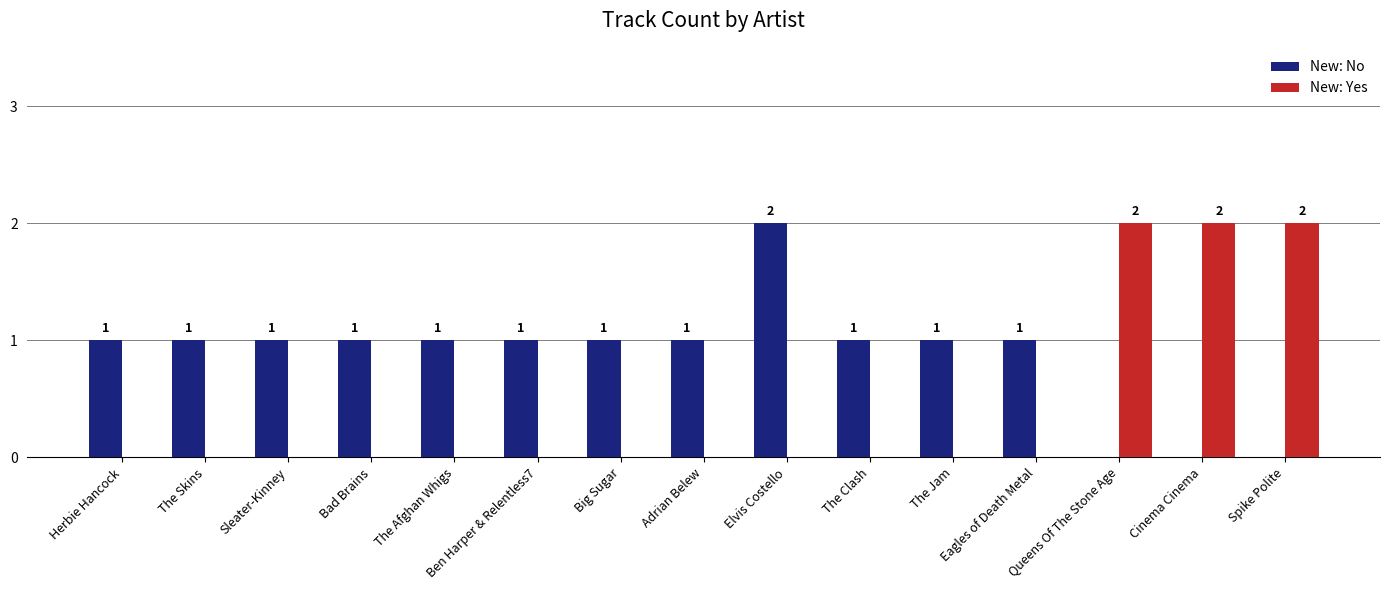

What are all the series names shown in the legend?

New: No, New: Yes